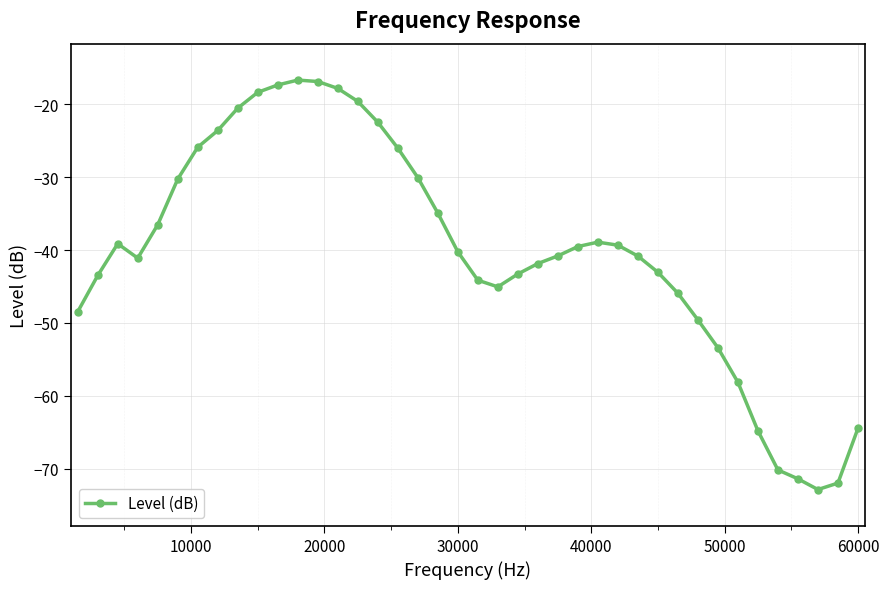

Count the number of values greater than -40.

19